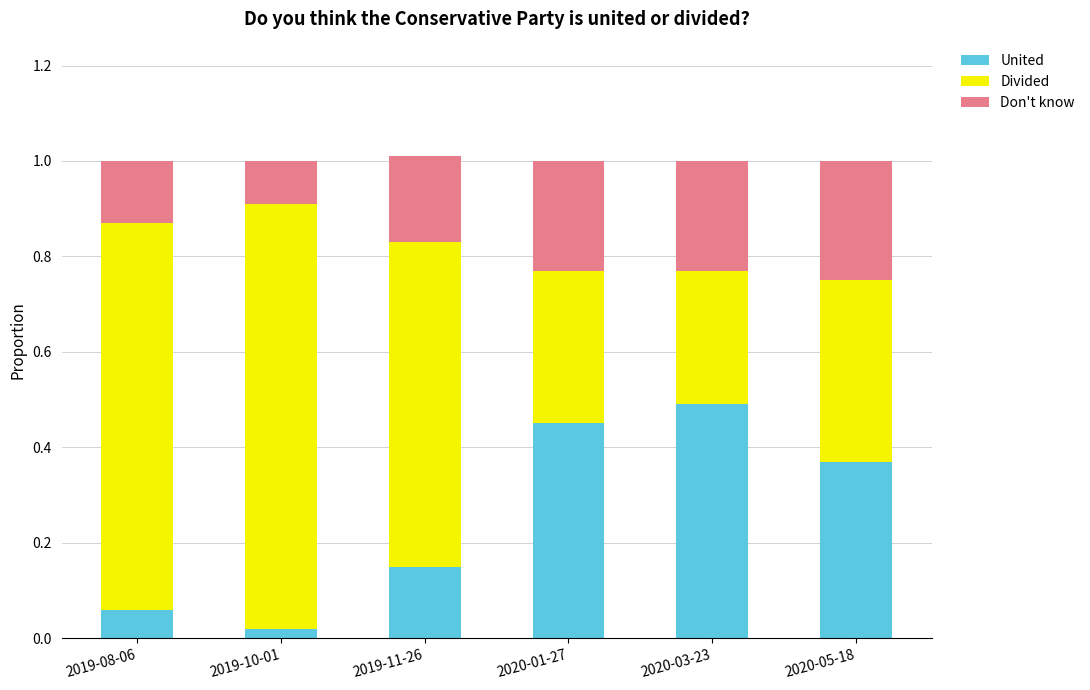

The United series shows 0.1 at 2019-11-26. True or false?

True